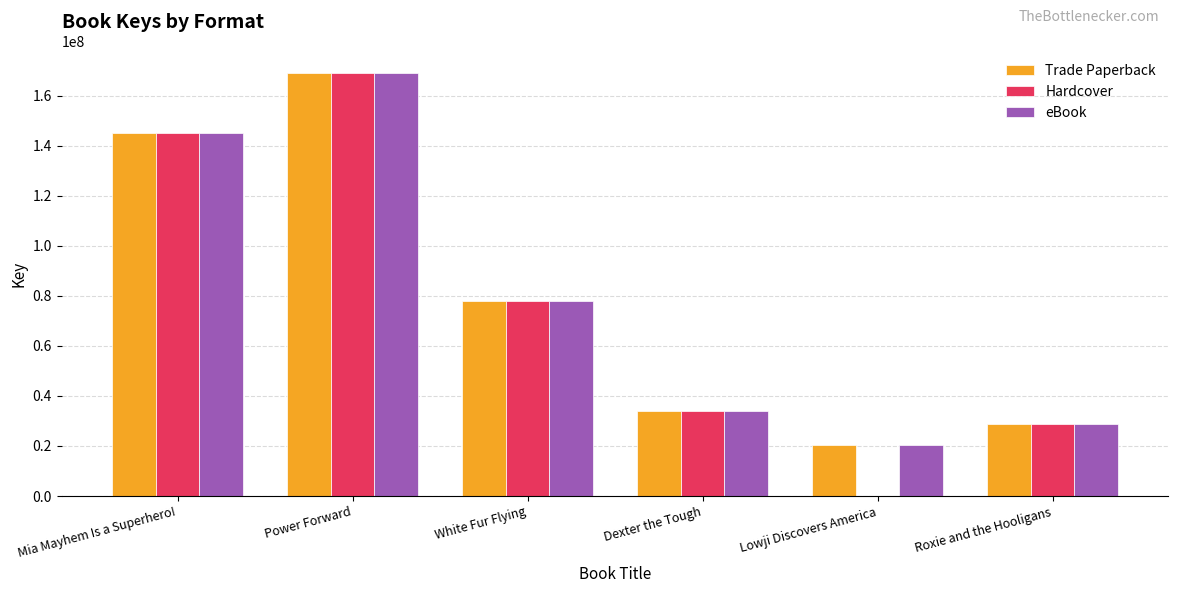

At which label is eBook closest to 94736254?

White Fur Flying